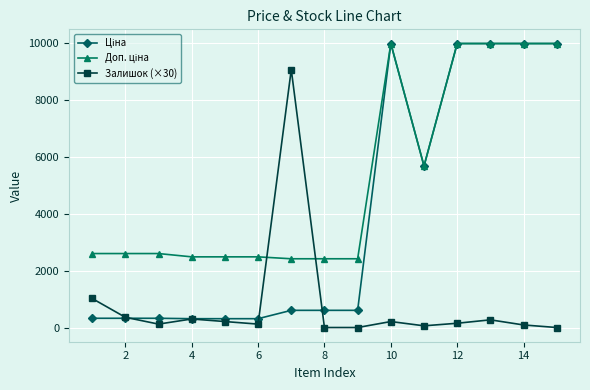

Count the number of data series in this chart.

3